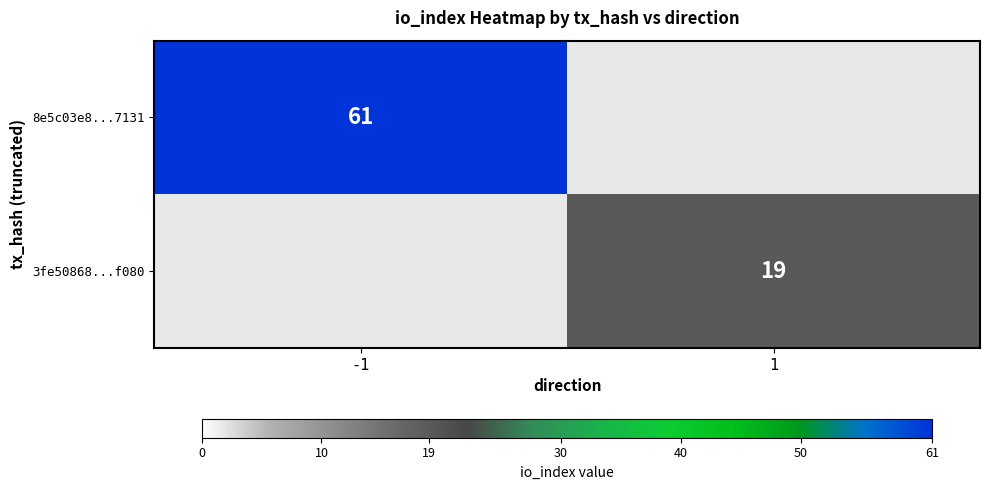

True or false: 8e5c03e8...7131 has a value of 83 at -1.

False